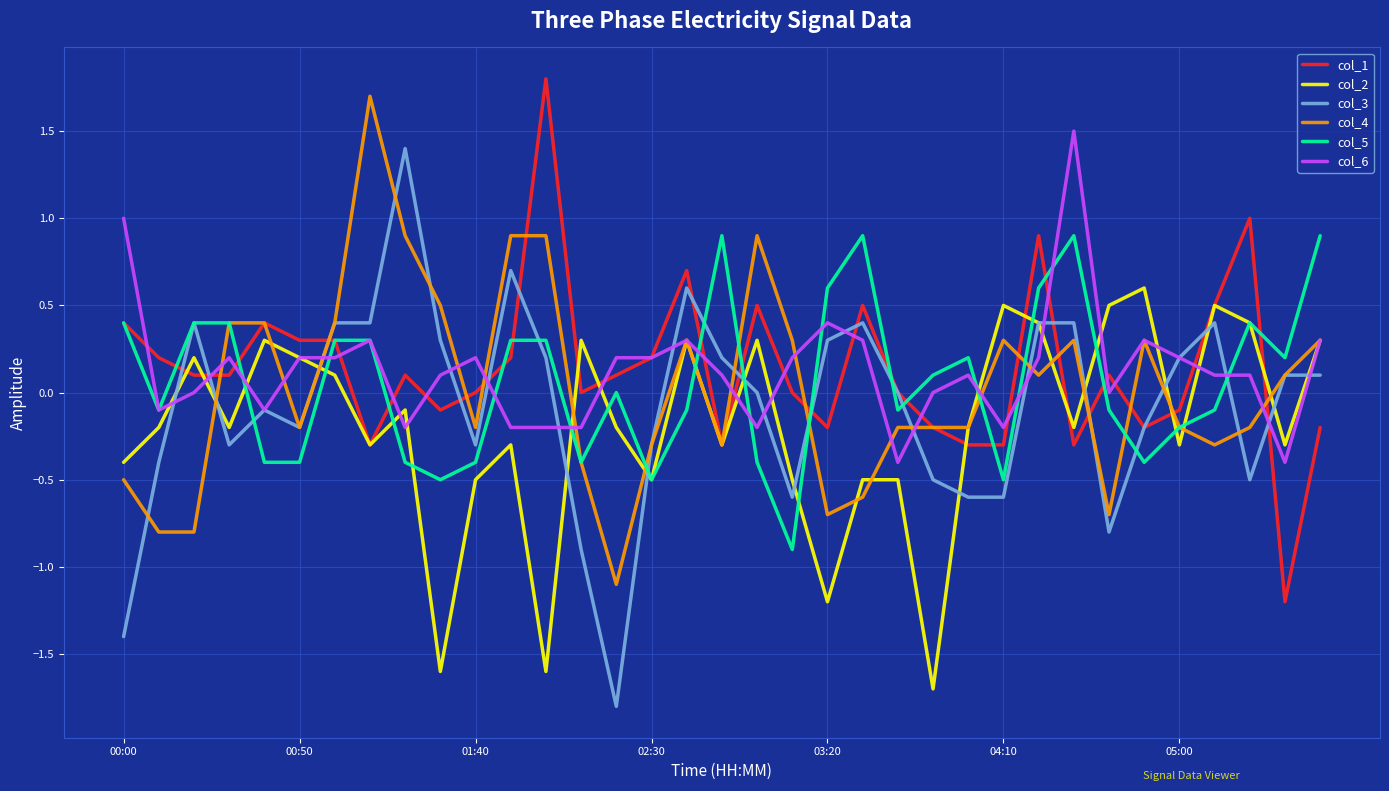

What is the lowest value of the col_2 series?

-1.7